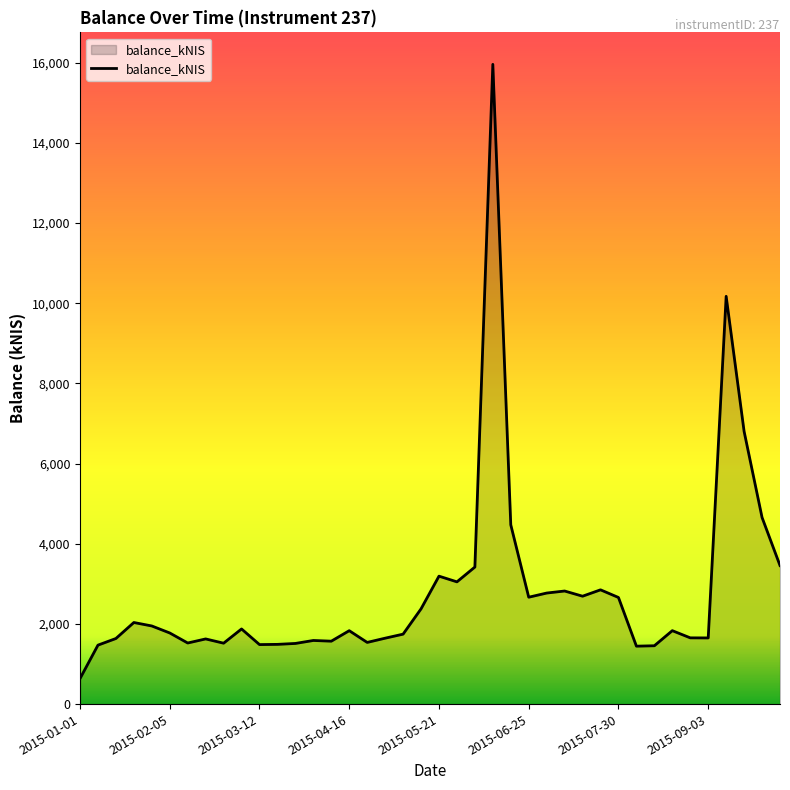

What is the difference between the maximum and minimum values?

15321.9